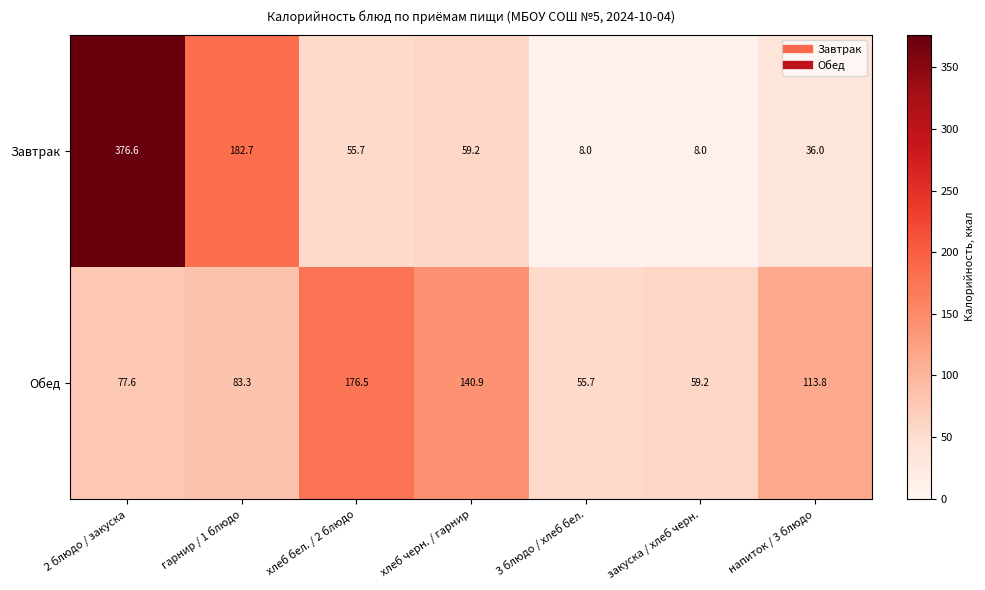

List the series in order of their overall mean, lowest first.

Обед, Завтрак